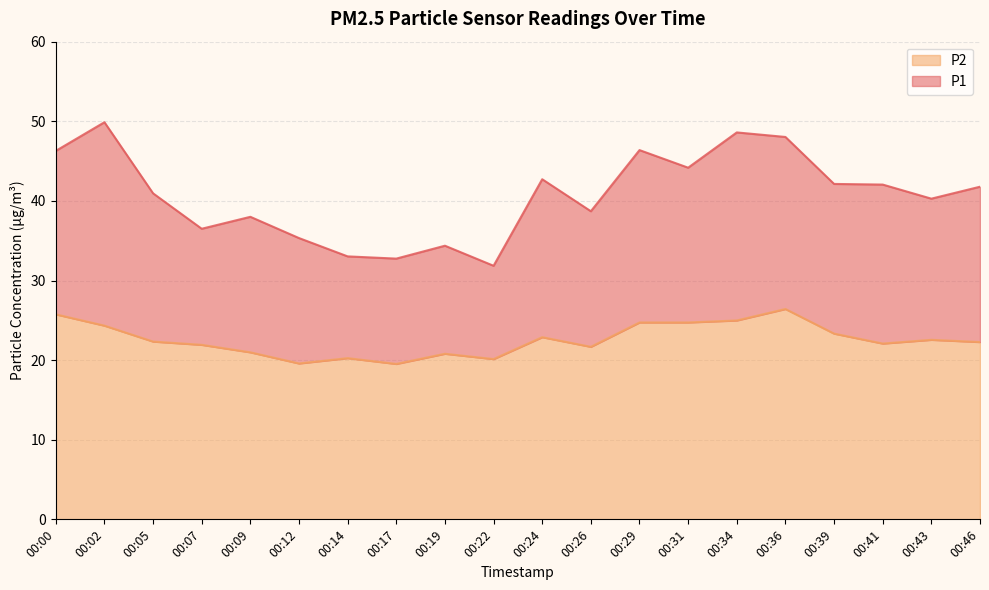

What is the total value across all series at 00:36?

48.0